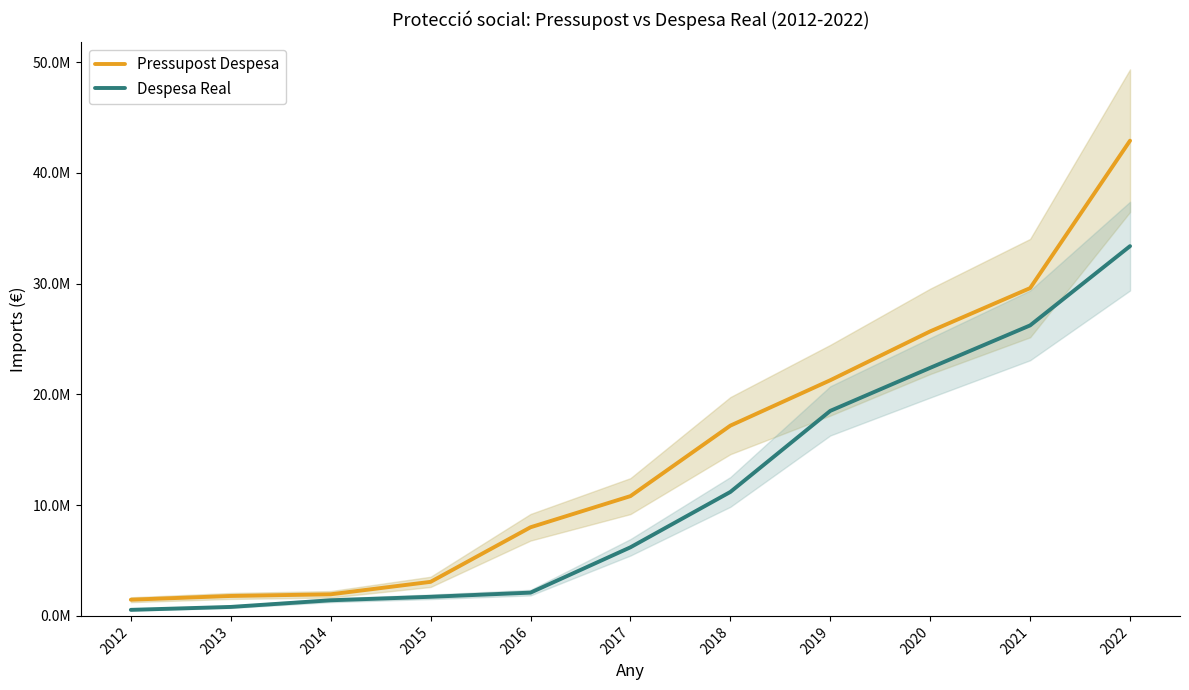

Which series has the widest spread of values?

Pressupost Despesa